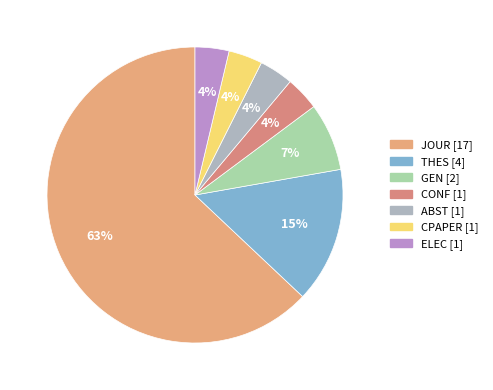

Does any single category account for the majority?

Yes